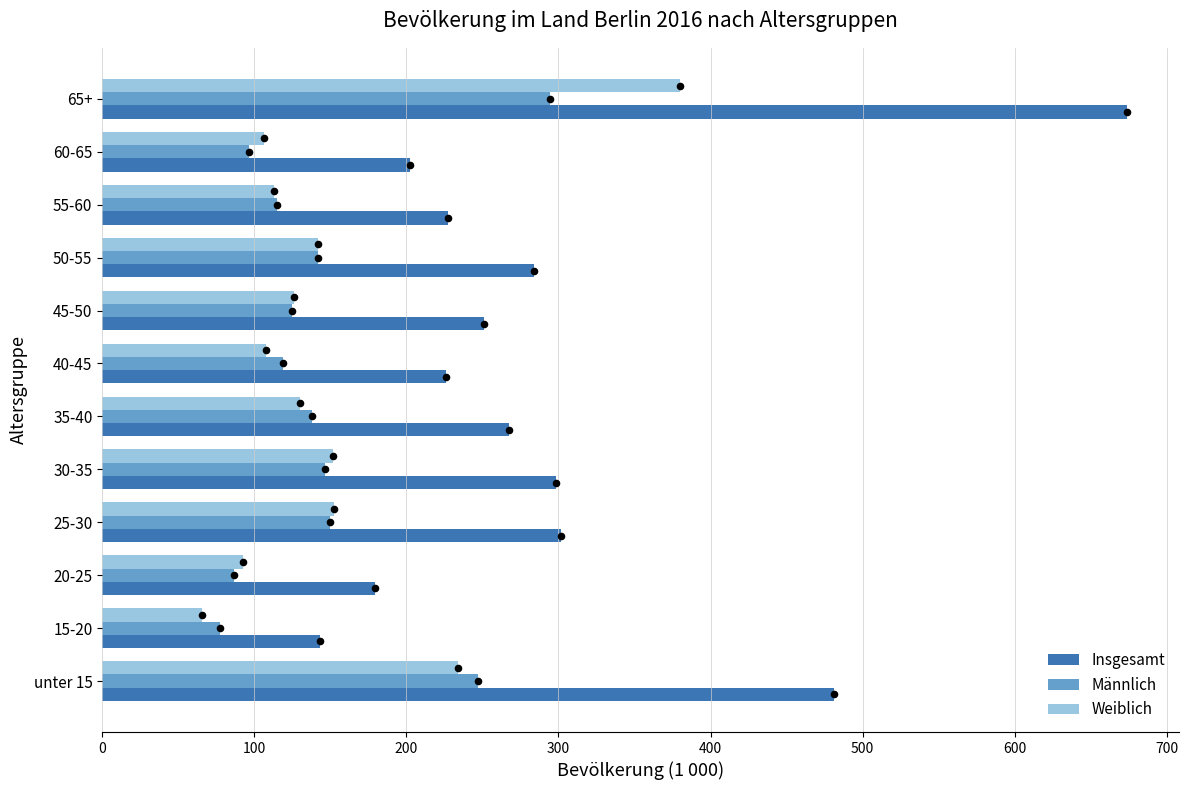

Which series reaches the minimum Y coordinate?

Weiblich